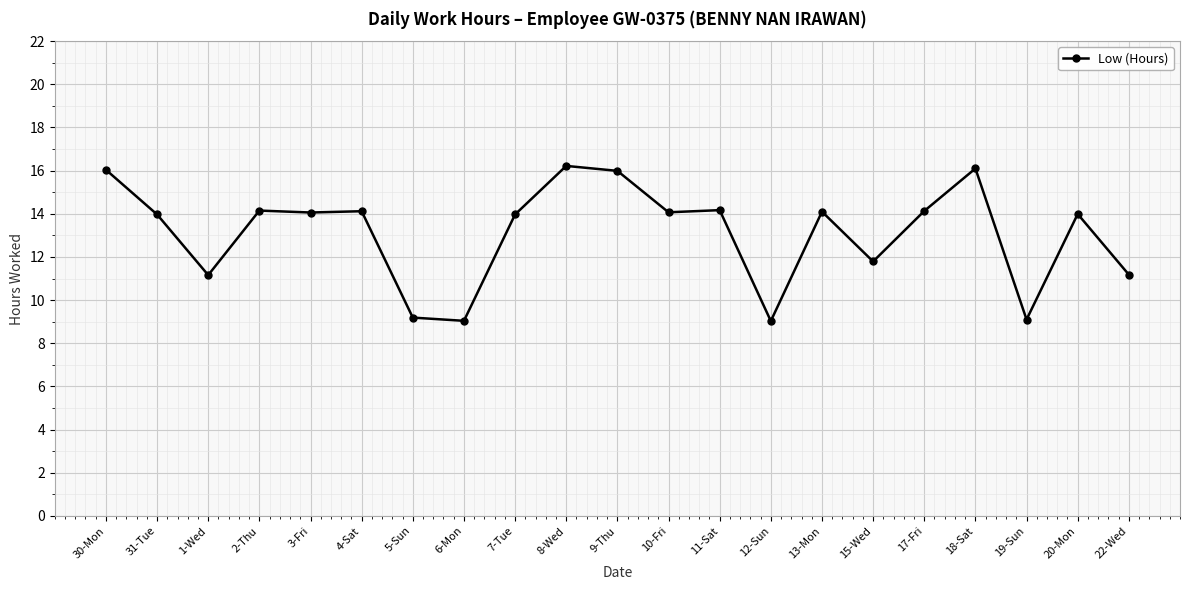

Which has a higher value, 17-Fri or 18-Sat?

18-Sat